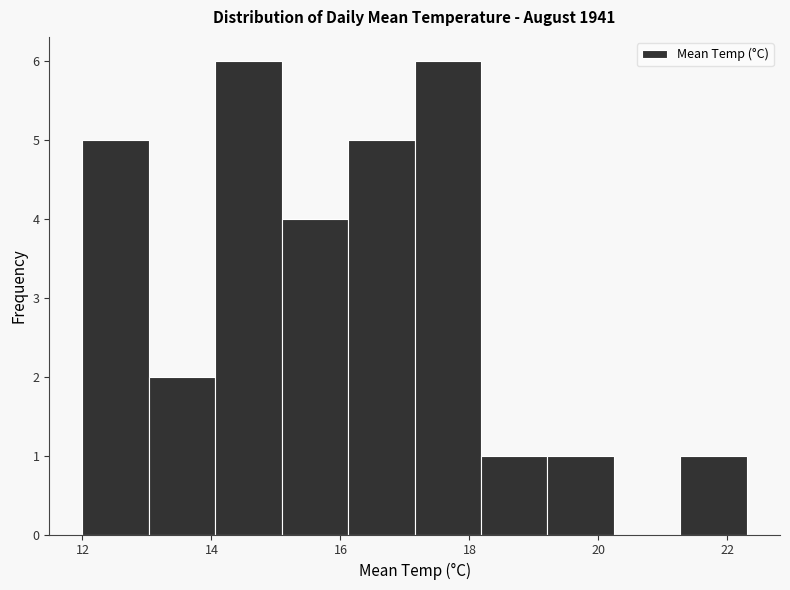

What is the height of the bar covering 18.2 to 19.2 on the x-axis? Neither the bar edges nor the heights are printed on the chart, so give them approximately, as read against the axes.

1